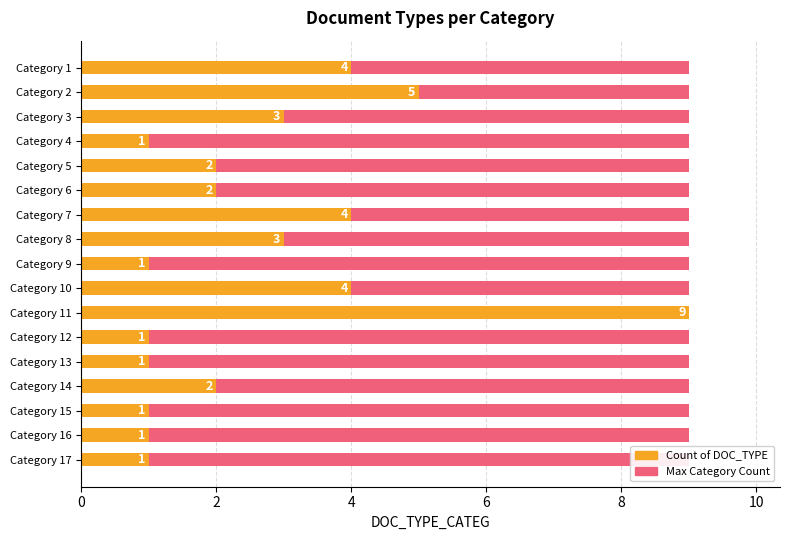

What is the difference between the maximum and minimum values in the Count of DOC_TYPE series?

8.0